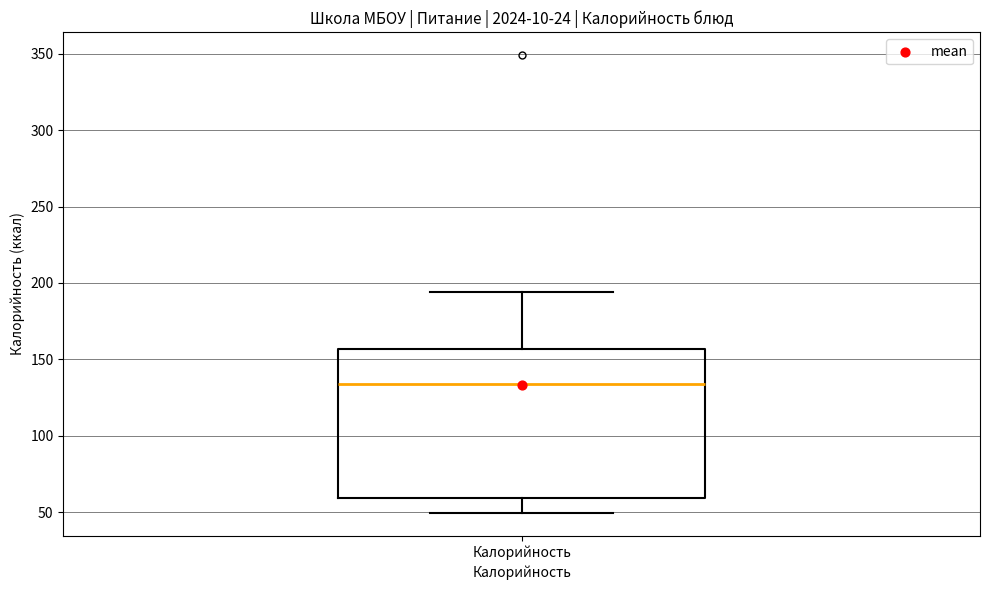

Transcribe this box plot: give where the median line is, the range the box spans, and where the two whiskers end, as read against the y-axis. The values are not printed on the chart, so give them approximately, as read against the axis.

median 135, box 60 to 155, whiskers 50 to 195